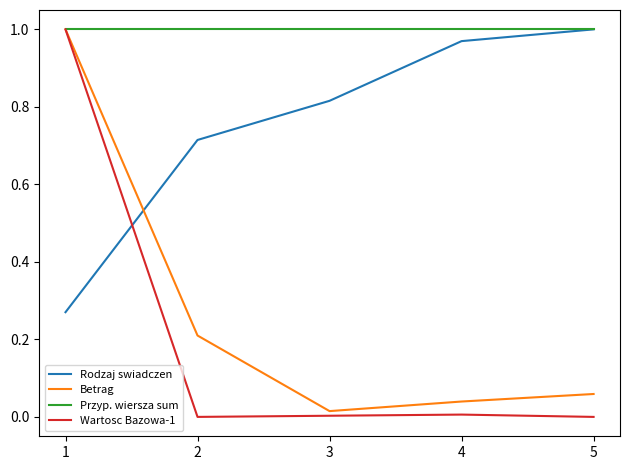

Count the number of categories in the chart.

5